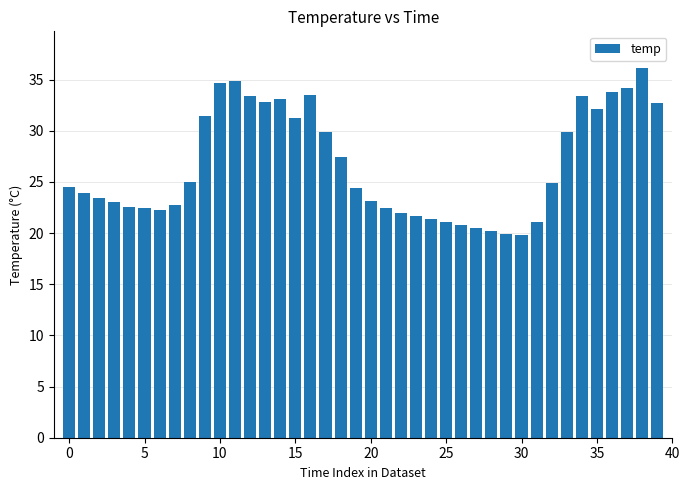

Are the bars horizontal?

No